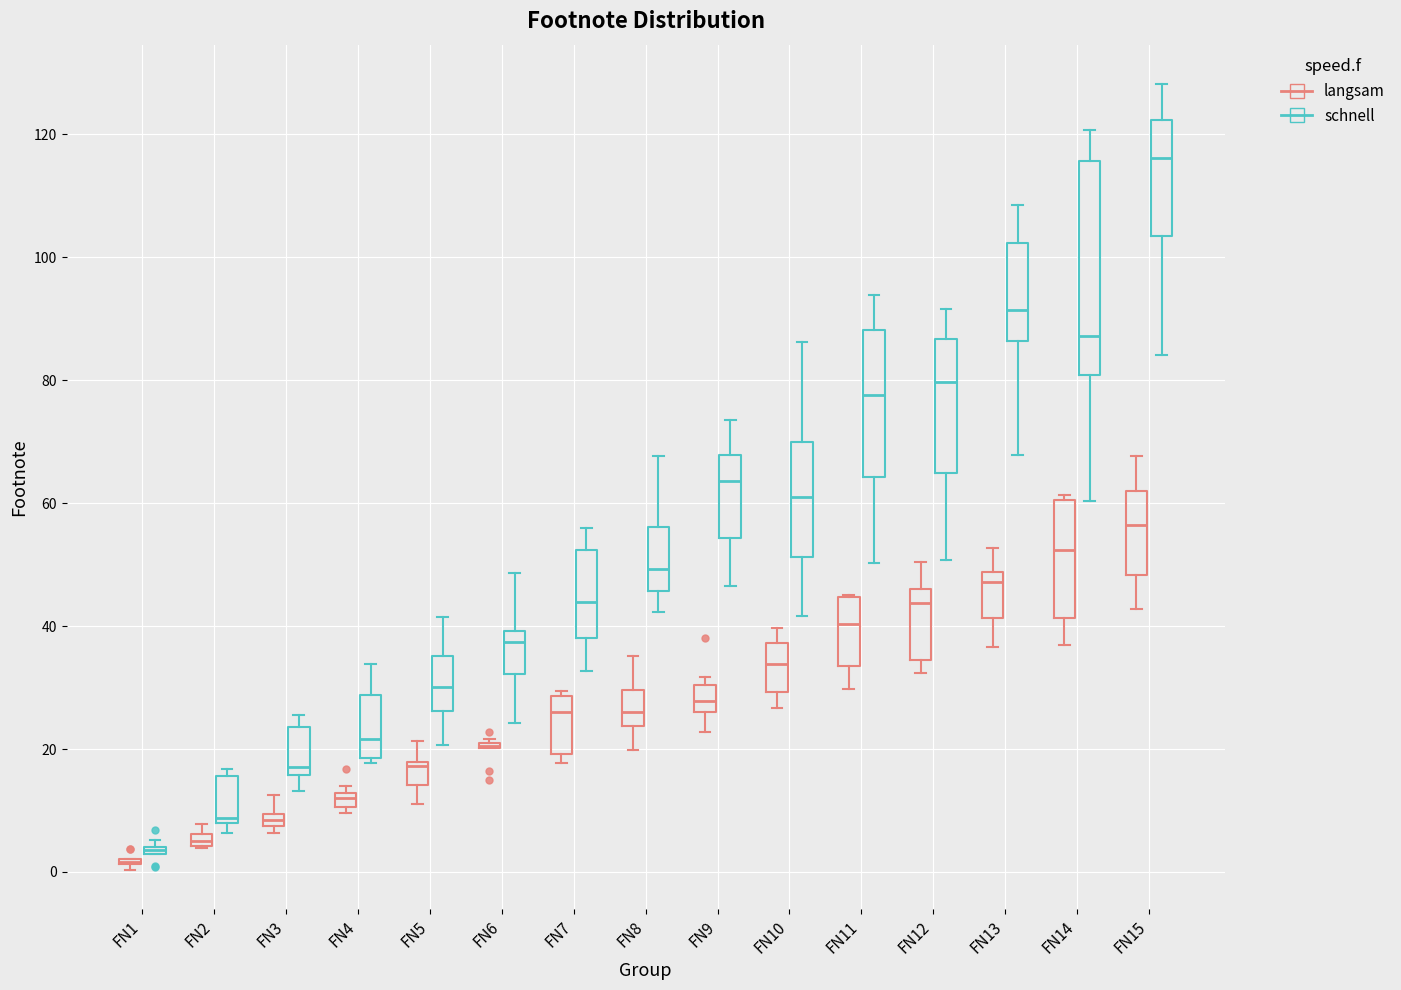

Comparing the boxes themselves (not the whiskers), which one is the tallest?

FN14 (schnell)